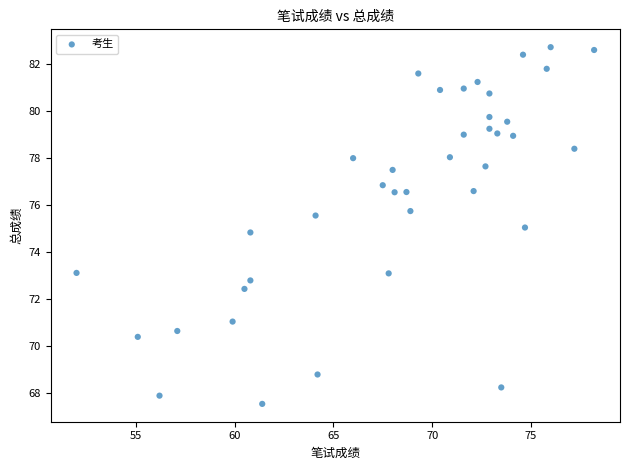

What is the range of Y values (max minus min)?

15.2